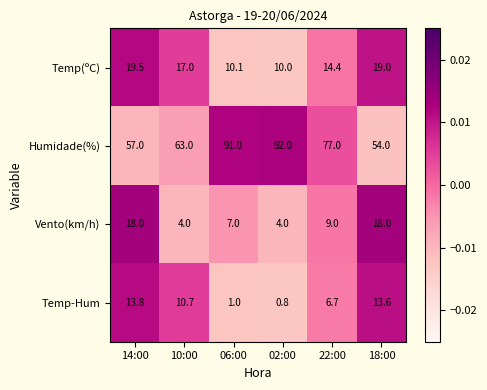

Reading left to right, what are all the values shown in this chart?

Temp(ºC): 19.5	17.0	10.1	10.0	14.4	19.0
Humidade(%): 57.0	63.0	91.0	92.0	77.0	54.0
Vento(km/h): 18.0	4.0	7.0	4.0	9.0	18.0
Temp-Hum: 13.8	10.7	1.0	0.8	6.7	13.6